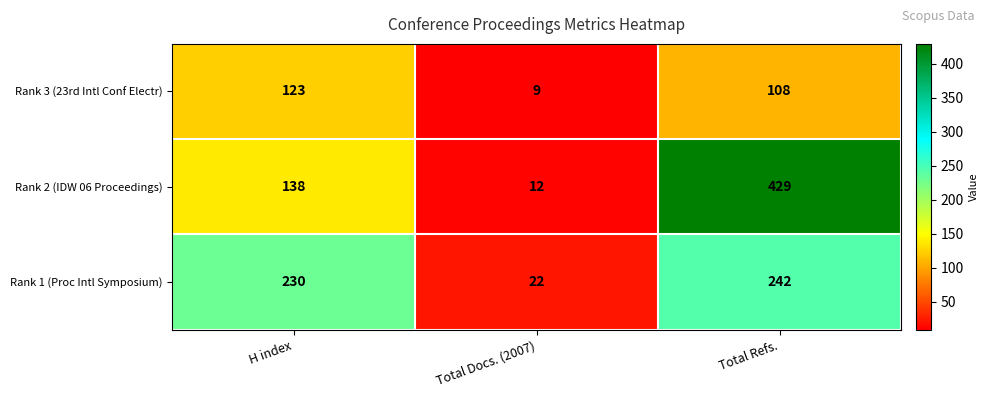

At which category is the sum across all series the highest?

Total Refs.